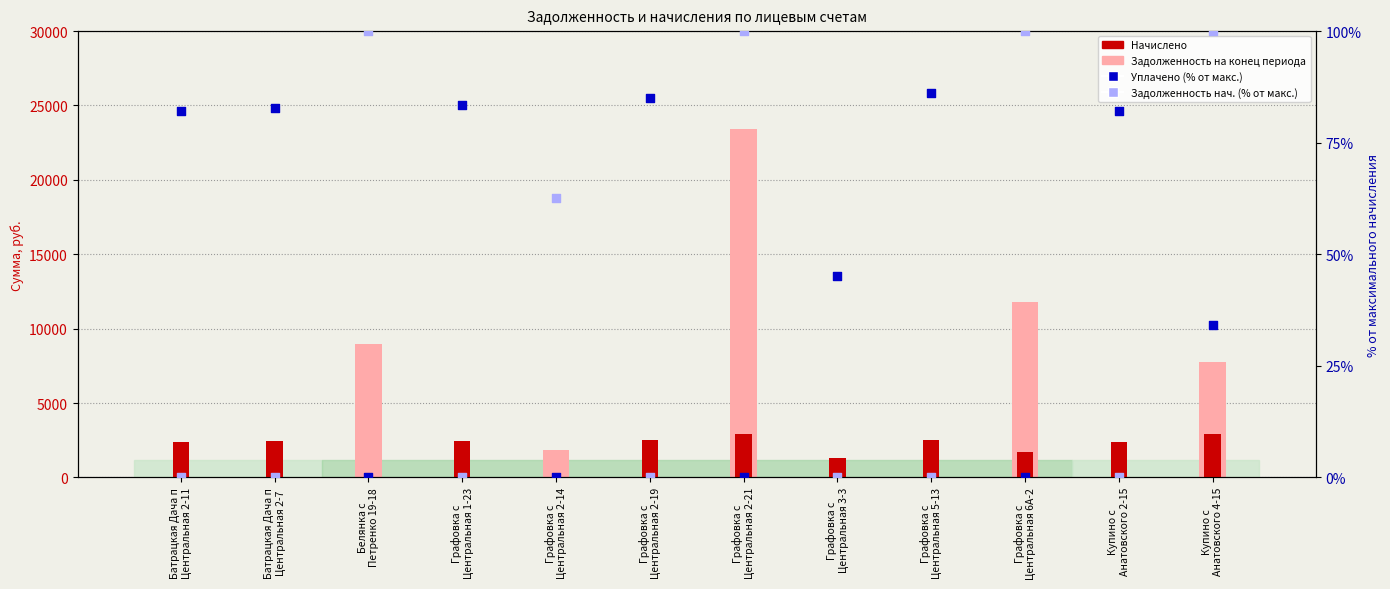

What is the total value across all series at Купино с
Анатовского 2-15?

2485.2